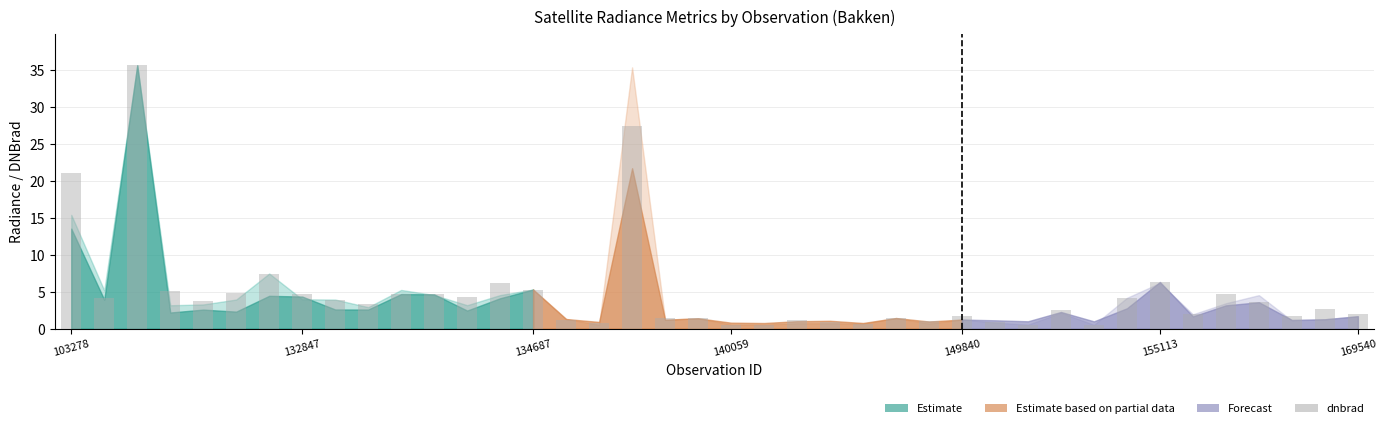

How many series are shown in this chart?

1